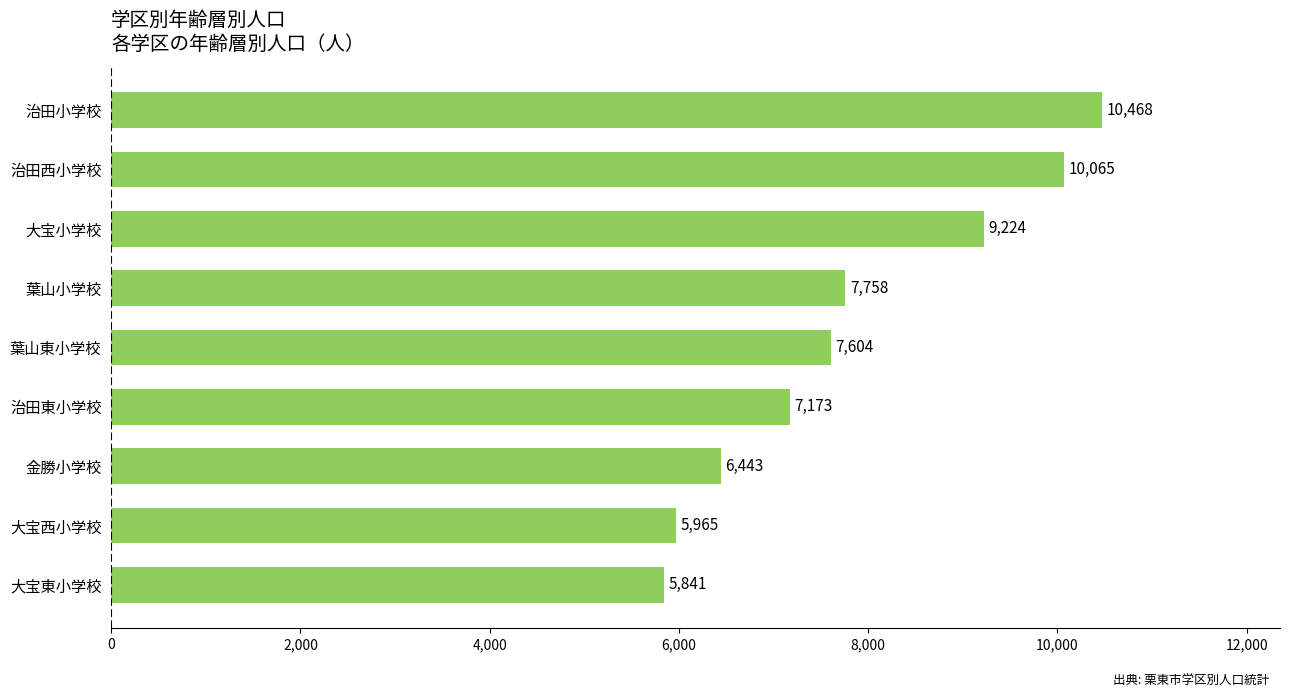

Rank the categories by value from highest to lowest.

治田小学校, 治田西小学校, 大宝小学校, 葉山小学校, 葉山東小学校, 治田東小学校, 金勝小学校, 大宝西小学校, 大宝東小学校